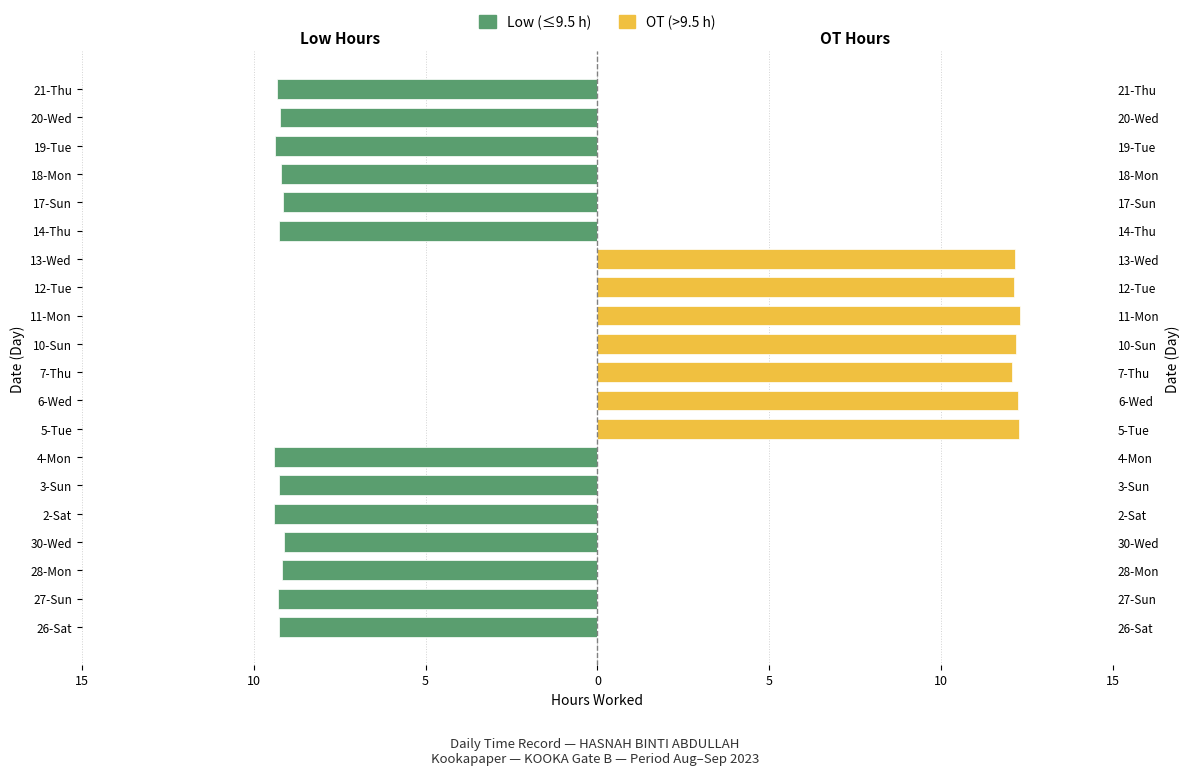

Which series has the widest spread of values?

OT